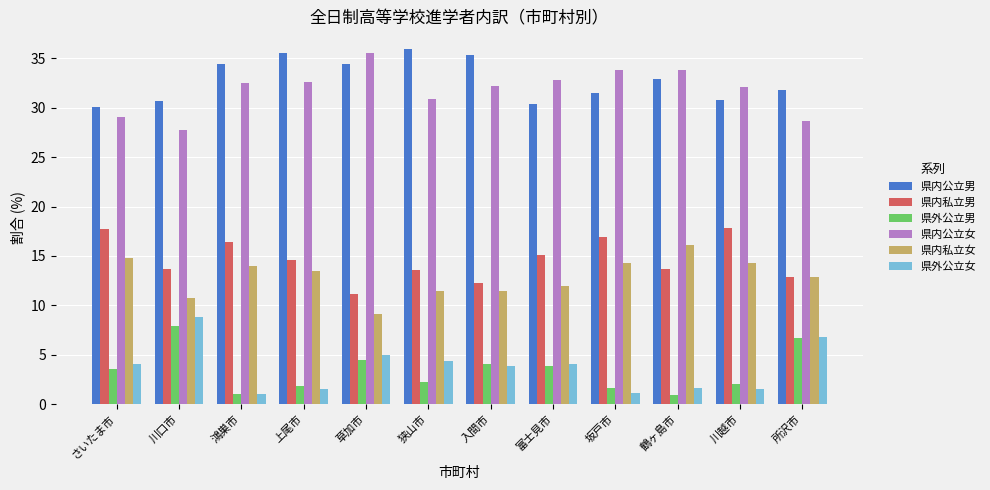

Which series changed the most between 川口市 and 草加市?

県内公立女